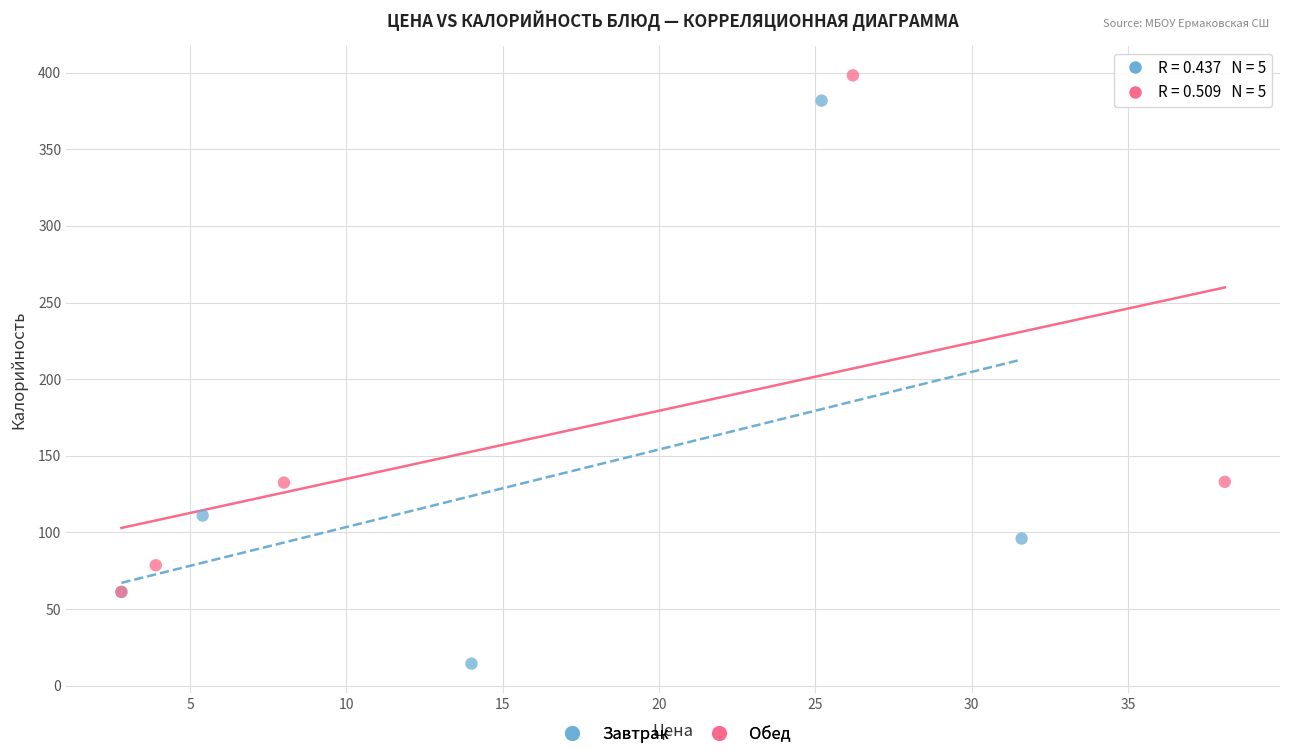

Which series reaches the minimum Y coordinate?

Завтрак